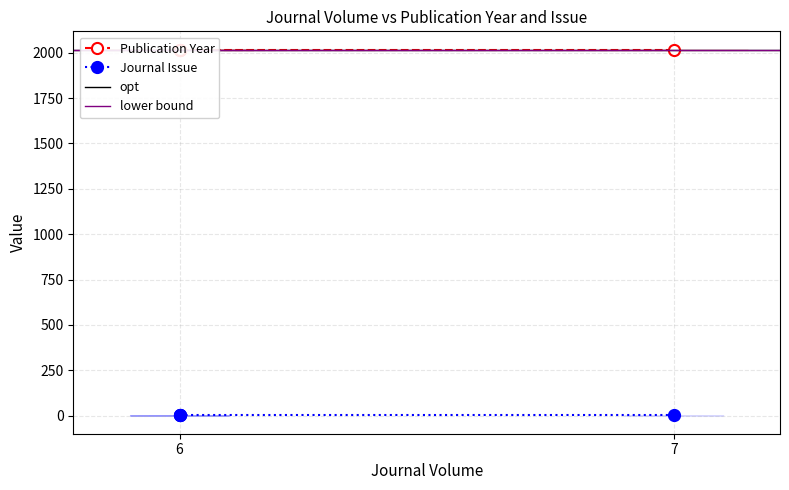

True or false: there are more than 1 points higher than both neighbors.

False